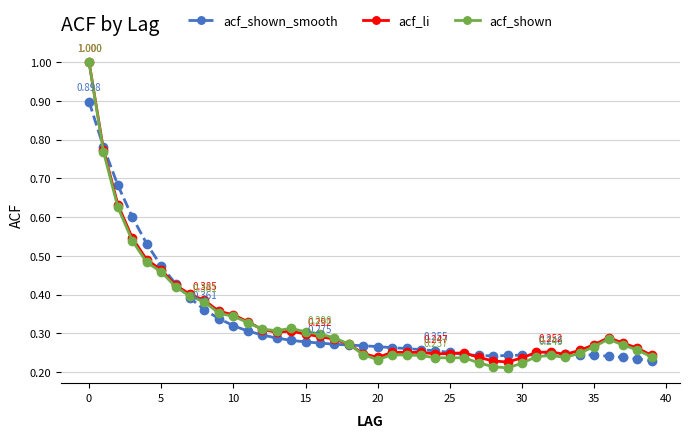

Which series has the widest spread of values?

acf_shown